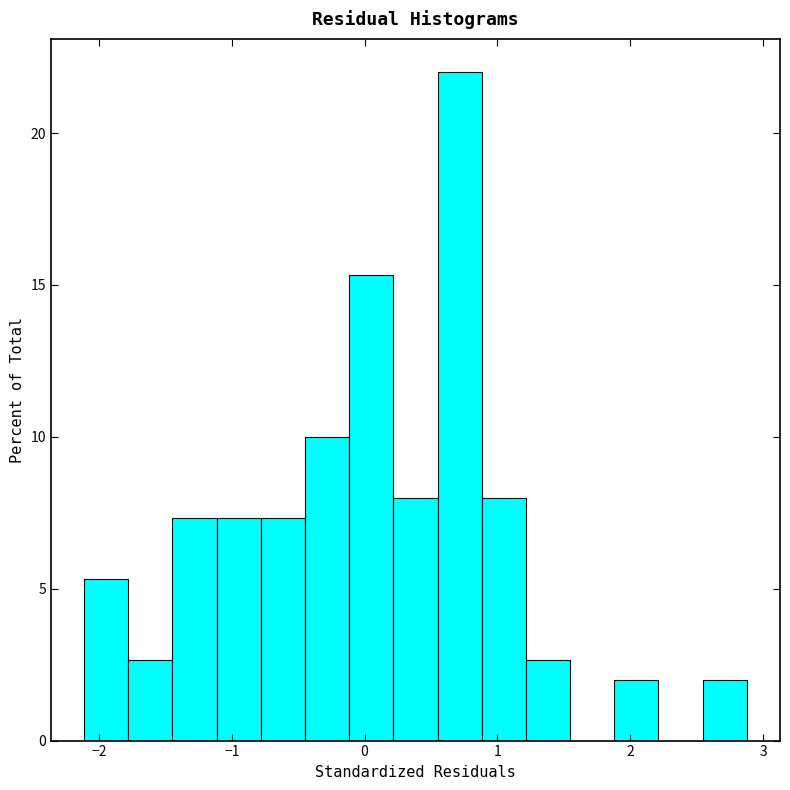

Read against the x-axis, roughly where is the centre of the tallest bar?

0.7